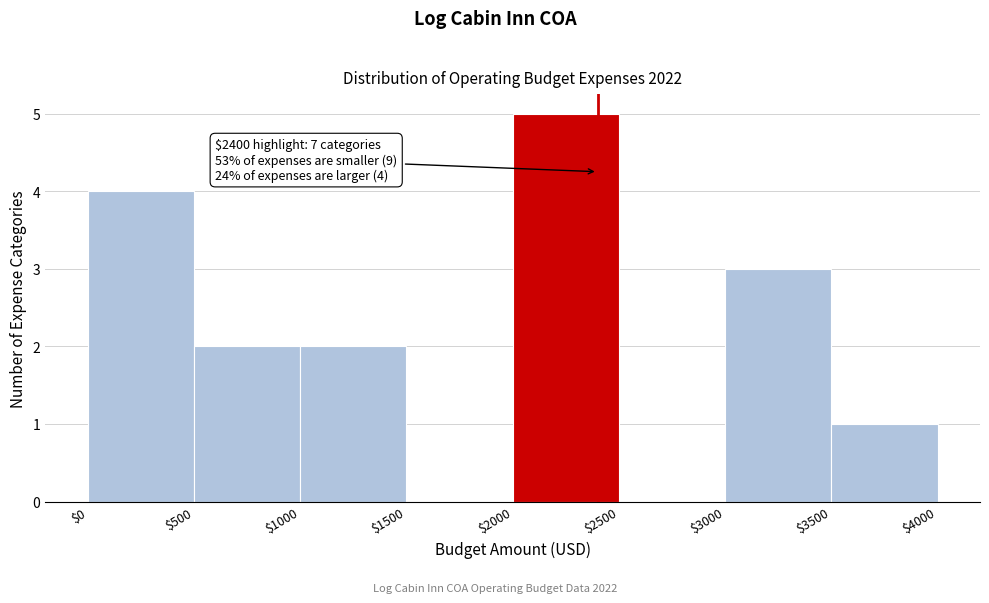

Which range on the x-axis has the tallest bar?

$2000 to $2500